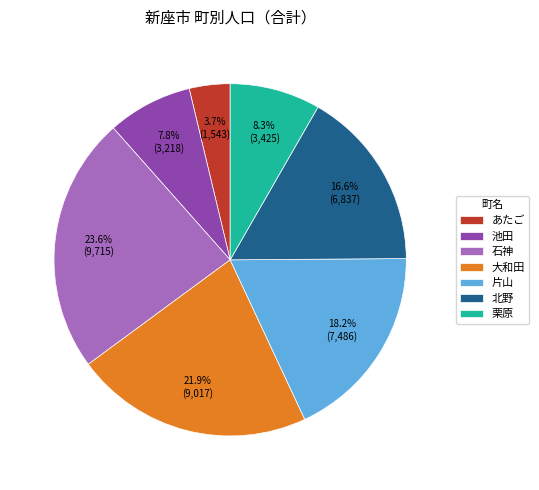

What percentage is the 大和田 slice, to the nearest percent?

22%